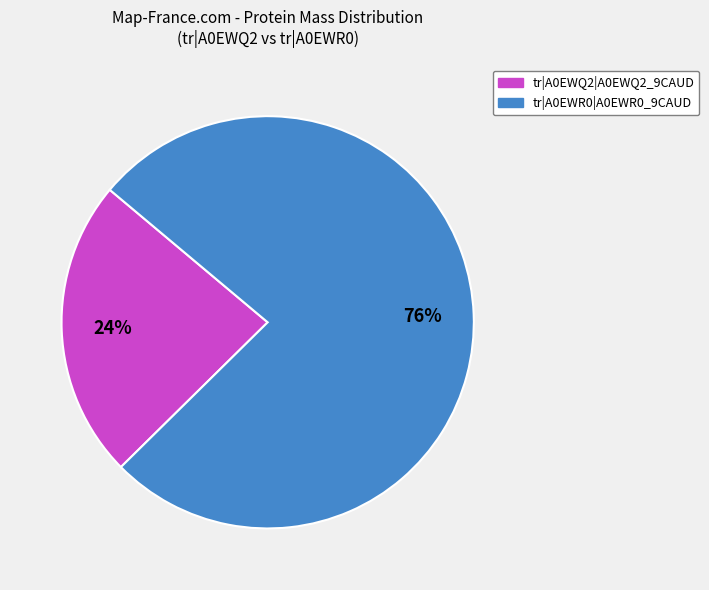

What percentage is the tr|A0EWQ2|A0EWQ2_9CAUD slice, to the nearest percent?

24%